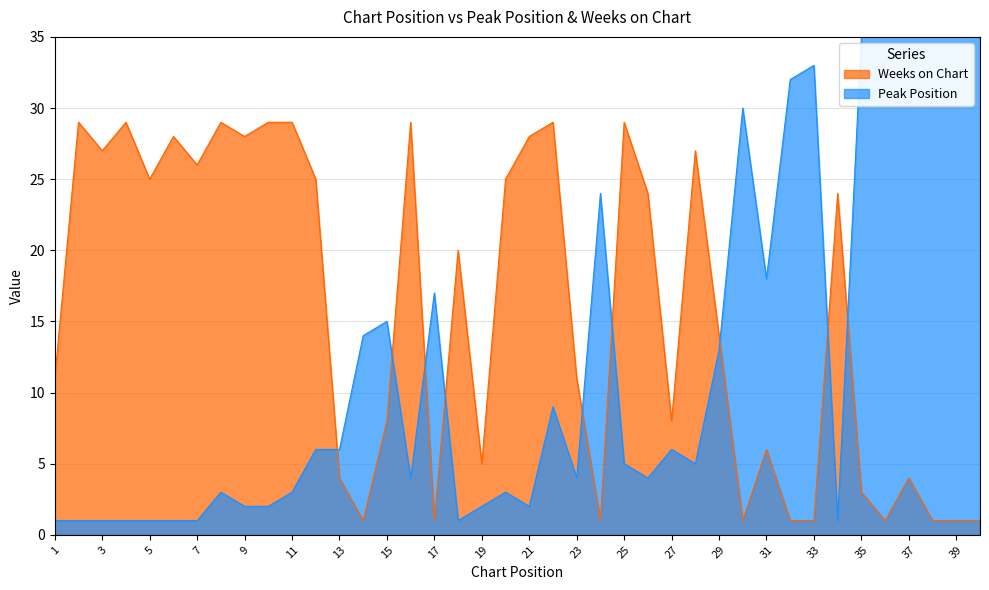

What are all the series names shown in the legend?

Peak Position, Weeks on Chart